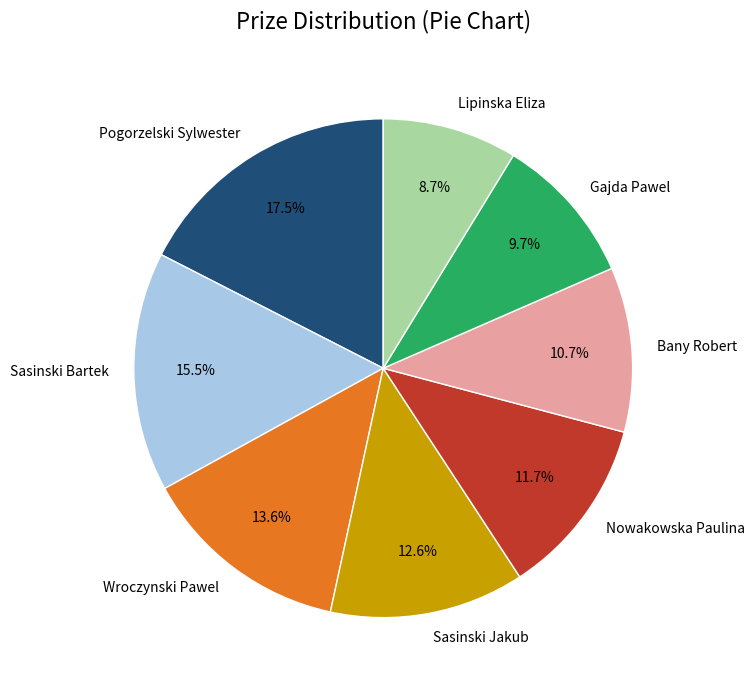

The Sasinski Jakub slice represents 13% of the pie. True or false?

True